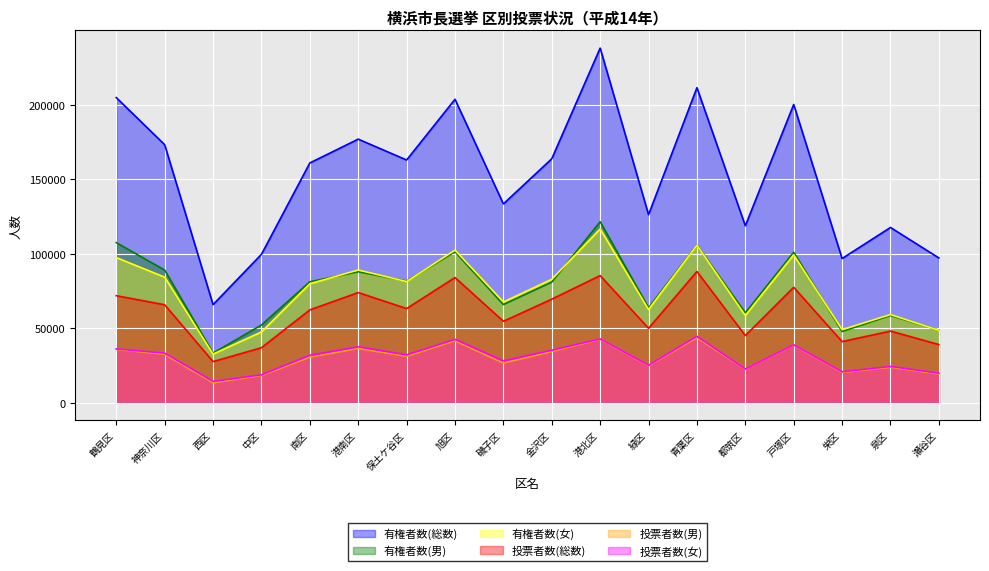

Where is the first local minimum for 有権者数(男)?

西区